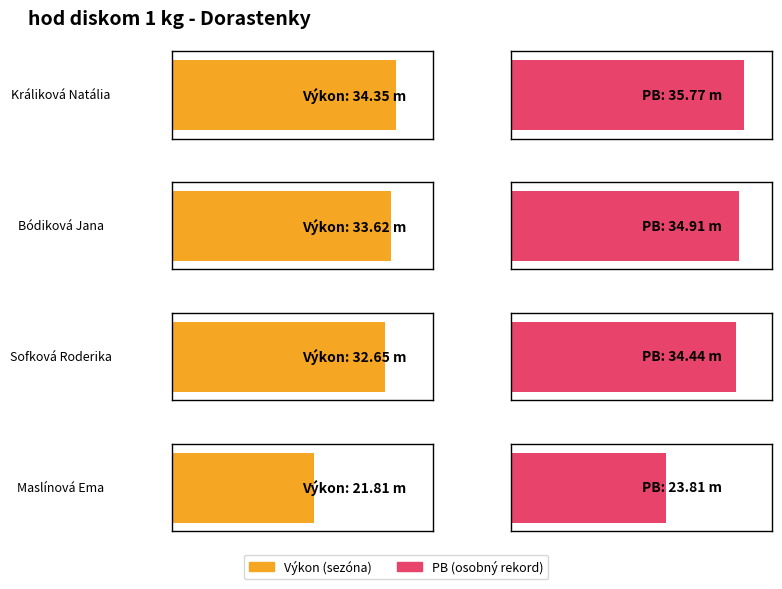

Is it true that PB equals 9.4 at Králiková Natália?

False